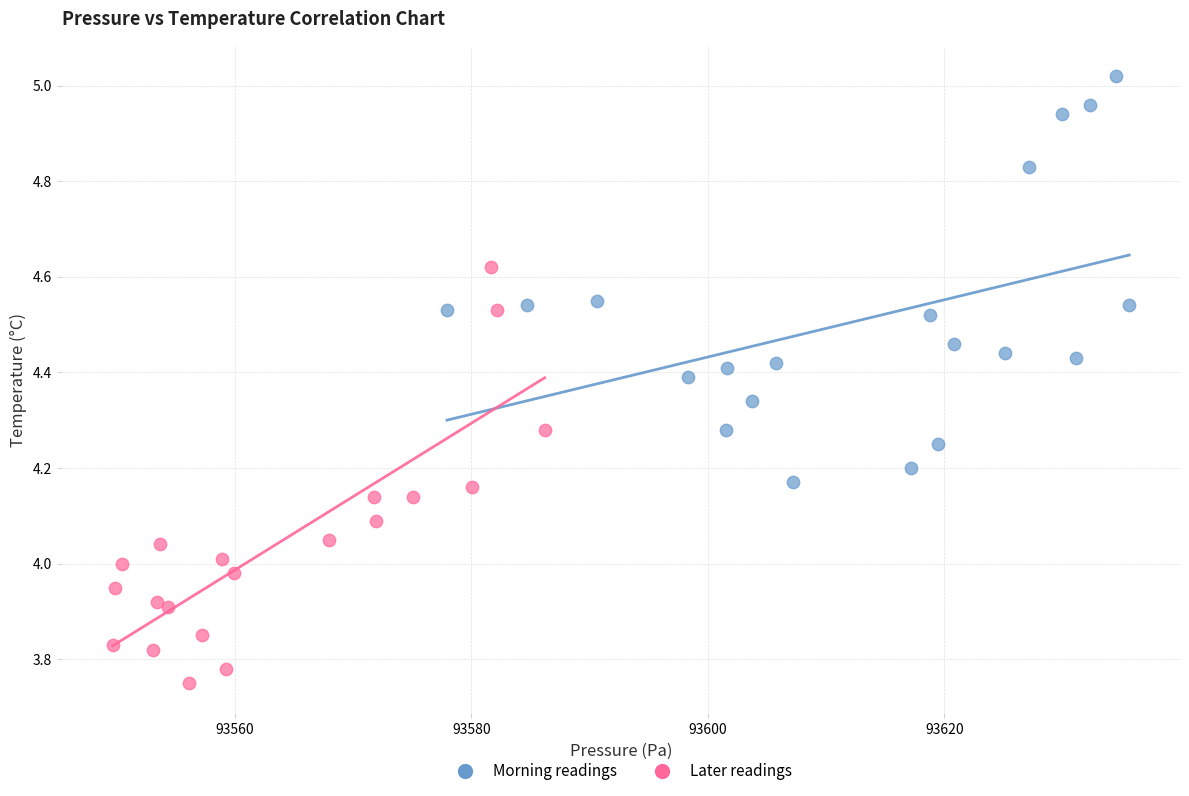

Which series reaches the minimum Y coordinate?

Later readings